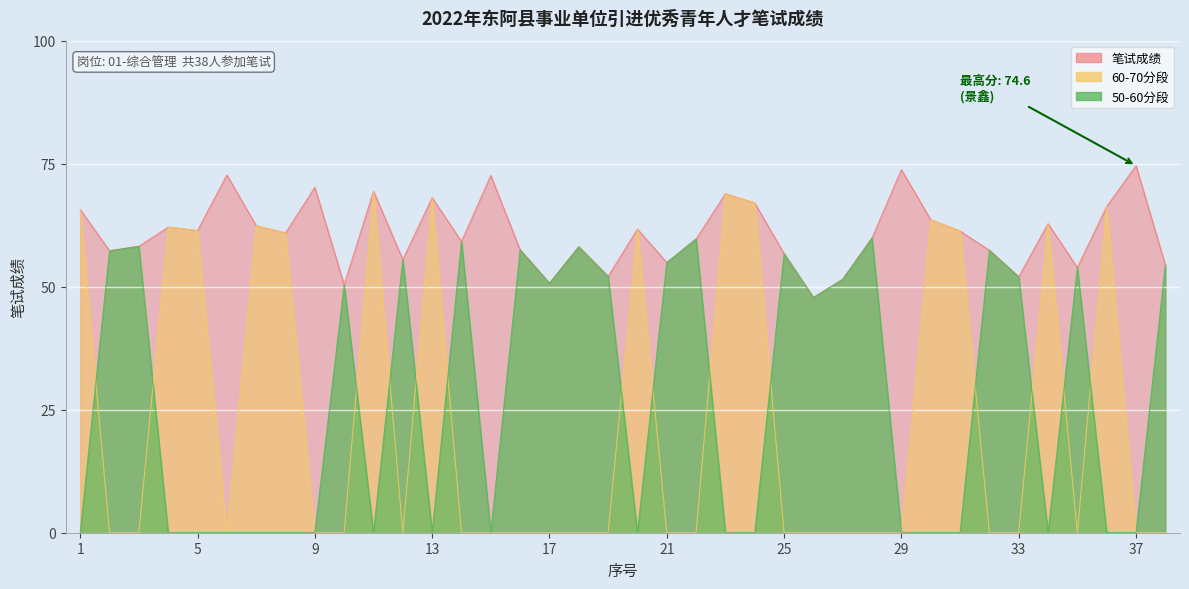

Which series changed the most between 32 and 37?

分数段(50-60)